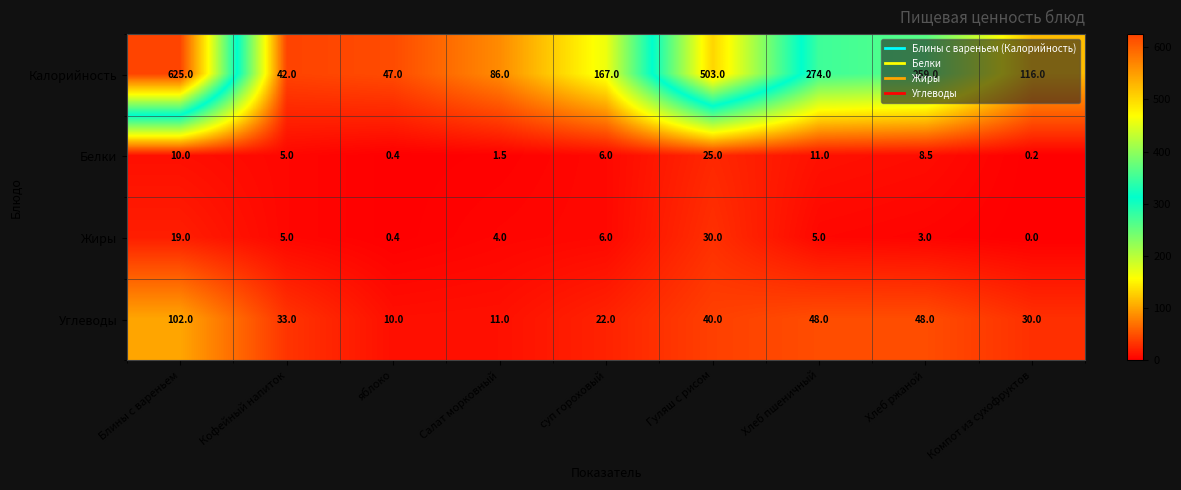

Count the number of categories in the chart.

9